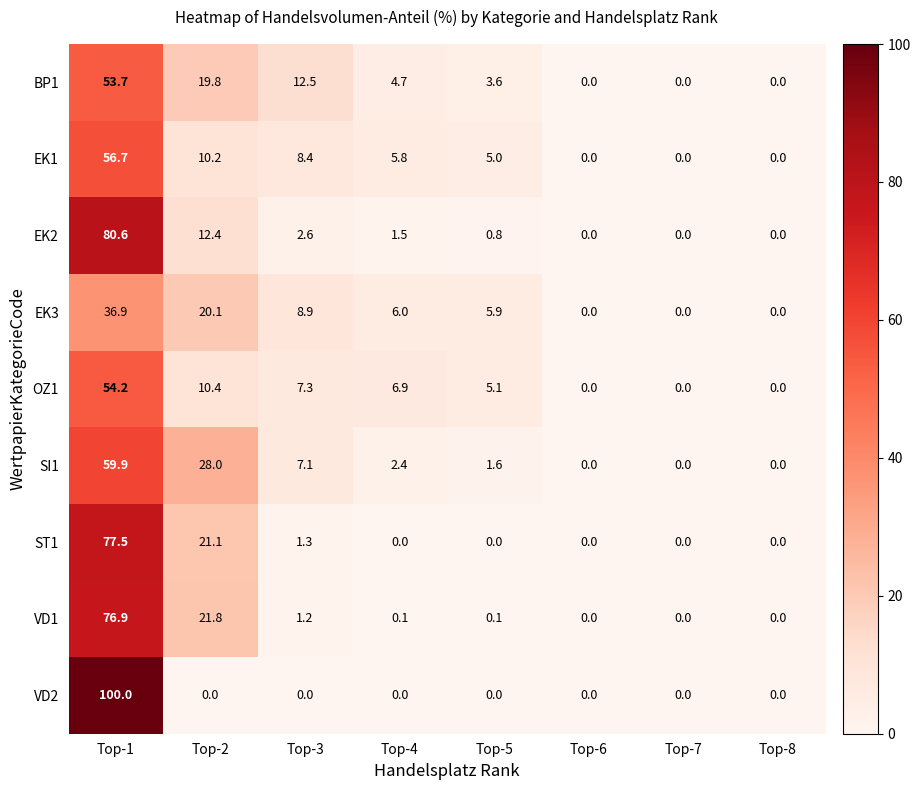

At which category does the chart reach its peak across all series?

Top-1